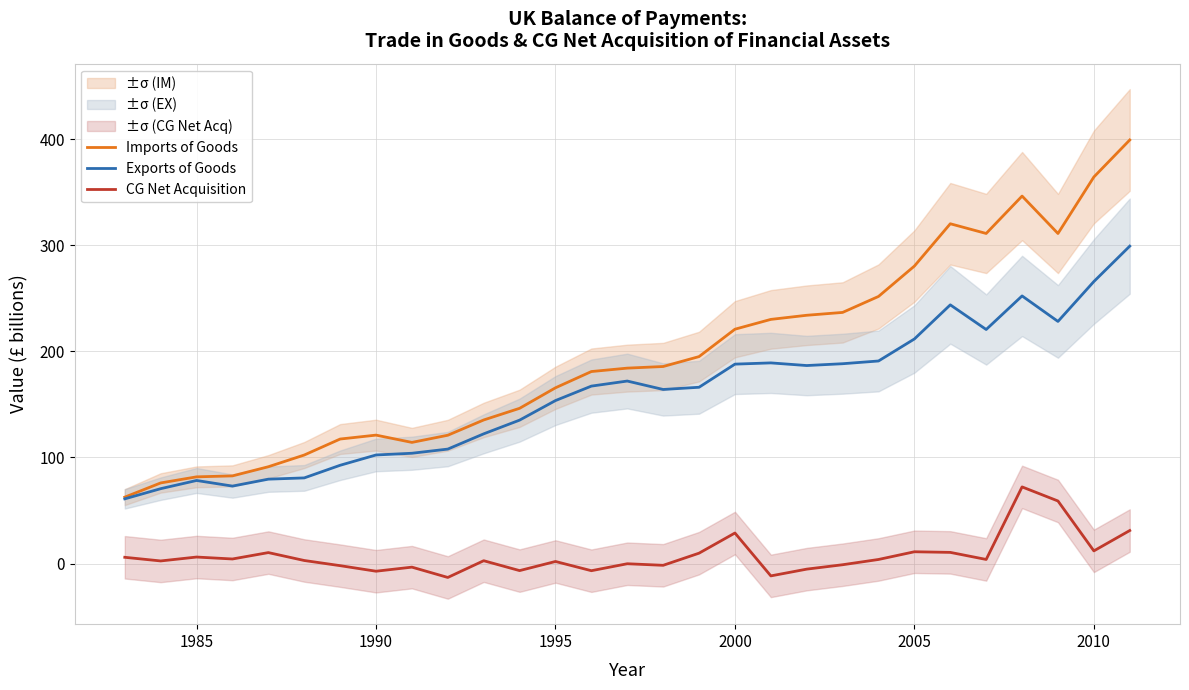

The CG Net Acquisition series shows 12.0 at 2010. True or false?

True